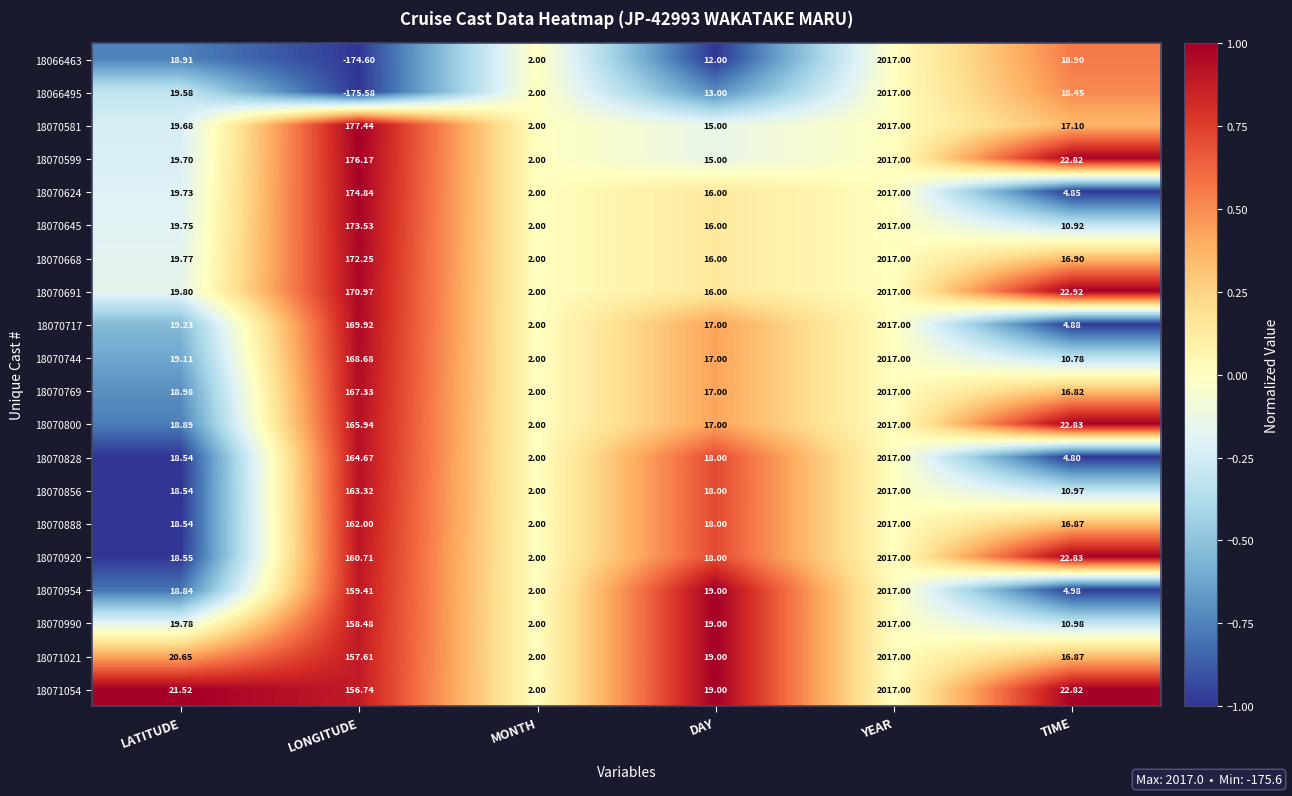

What is the total value across all series at DAY?

335.0